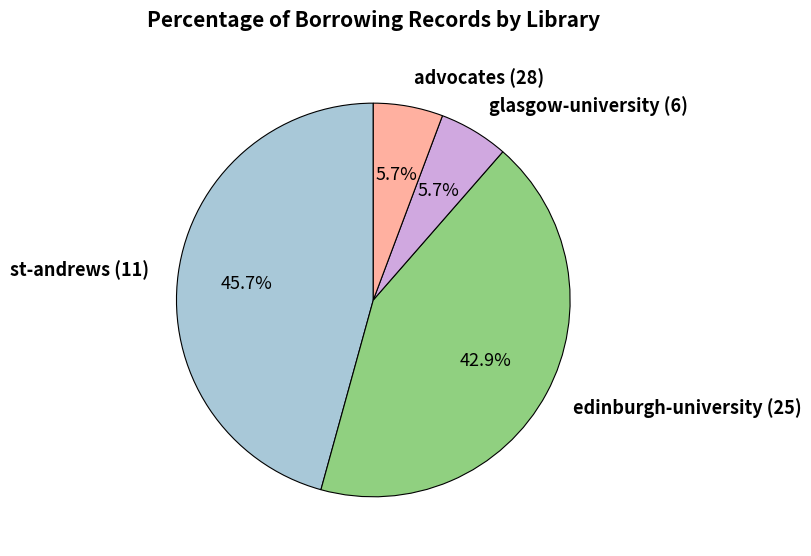

How many segments does this pie chart have?

4